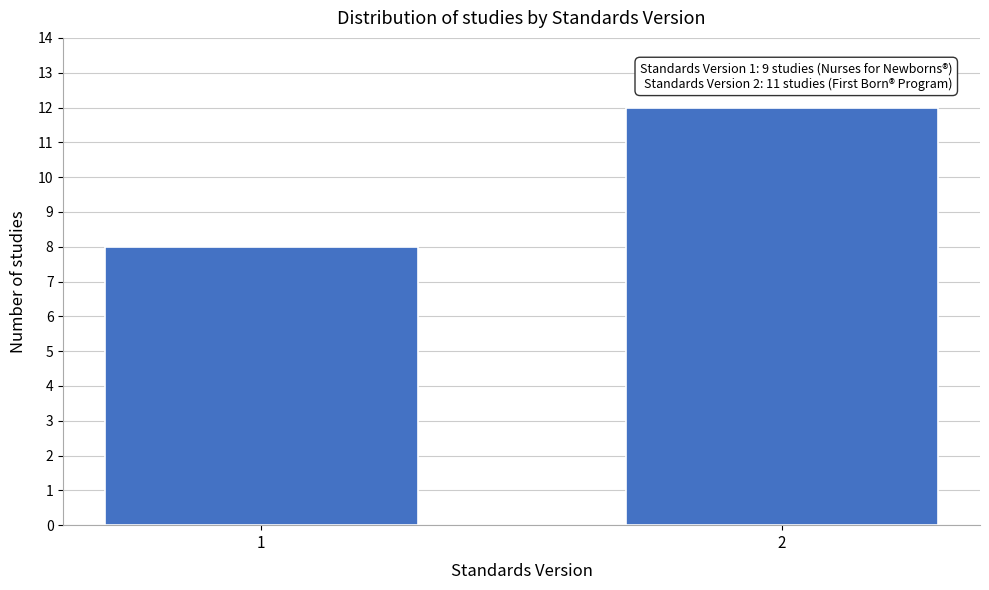

Reading left to right, extract all data points from this chart.

1=8	2=12